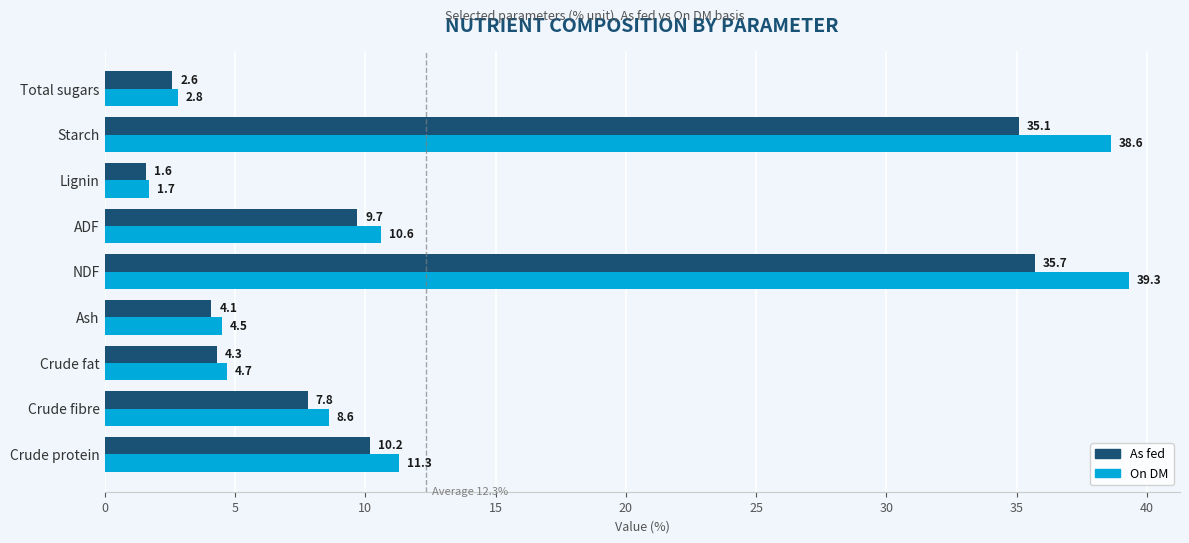

Count the number of categories in the chart.

9